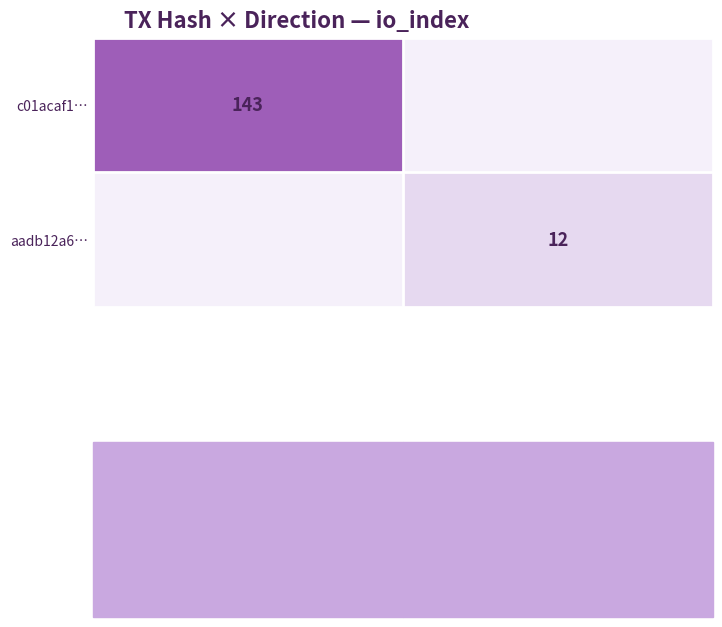

The c01acaf1… series shows 143 at -1 (out). True or false?

True